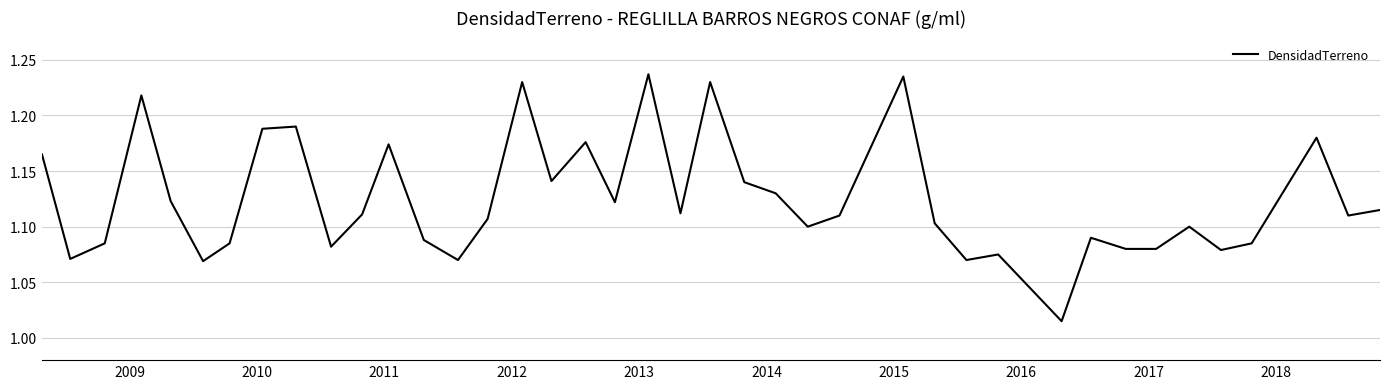

Does the chart have visible grid lines?

Yes